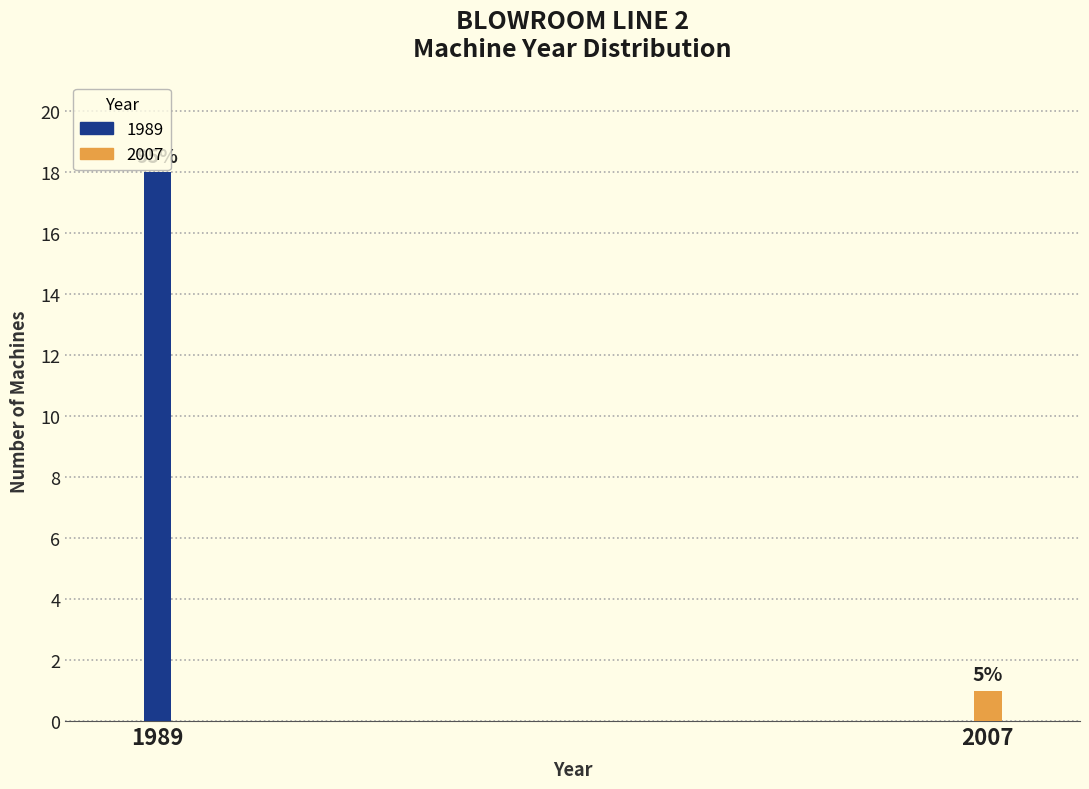

Does the chart contain any negative values?

No